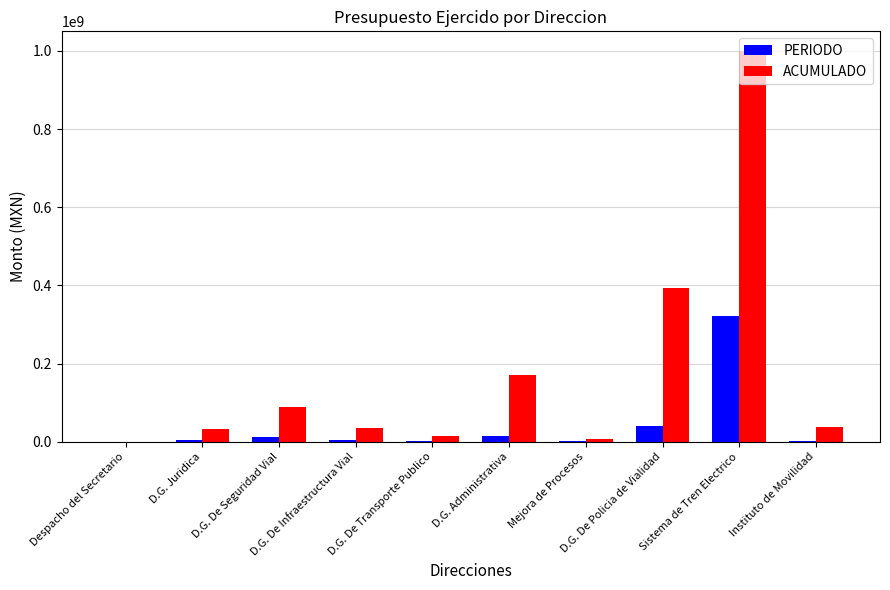

Between D.G. De Seguridad Vial and D.G. De Policia de Vialidad, which series saw the biggest shift?

ACUMULADO